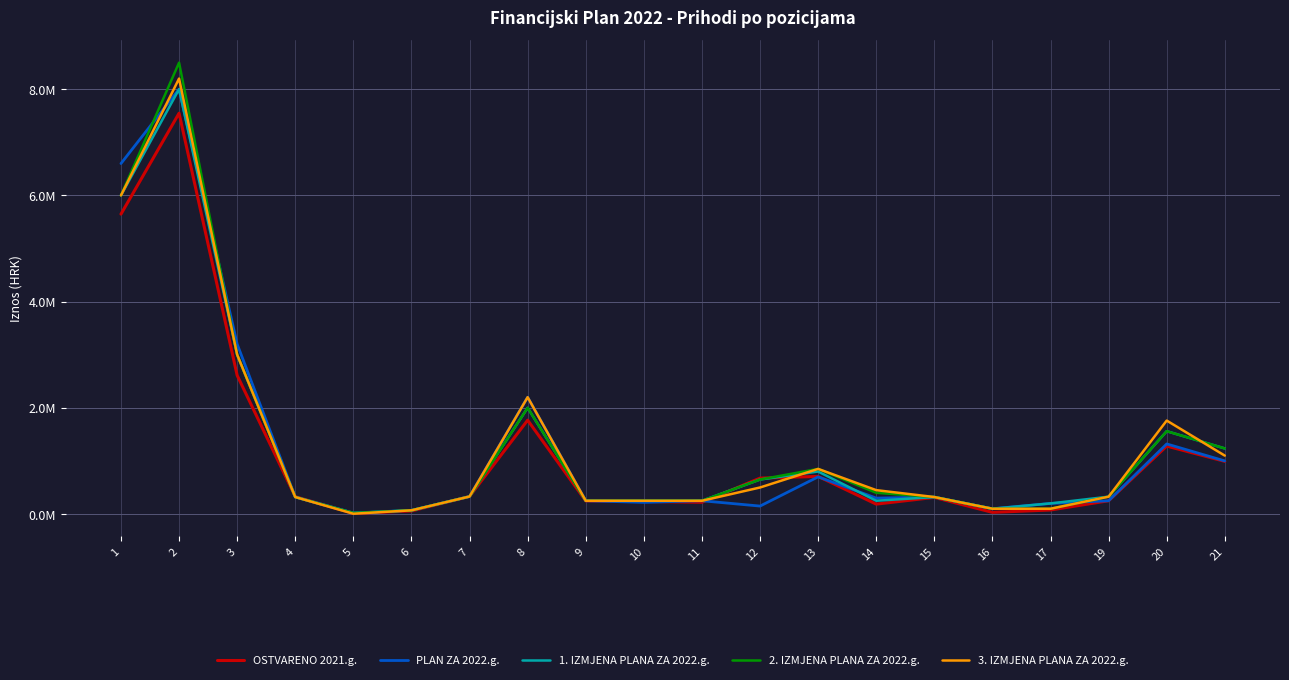

Is this an area chart (filled region under the line)?

No